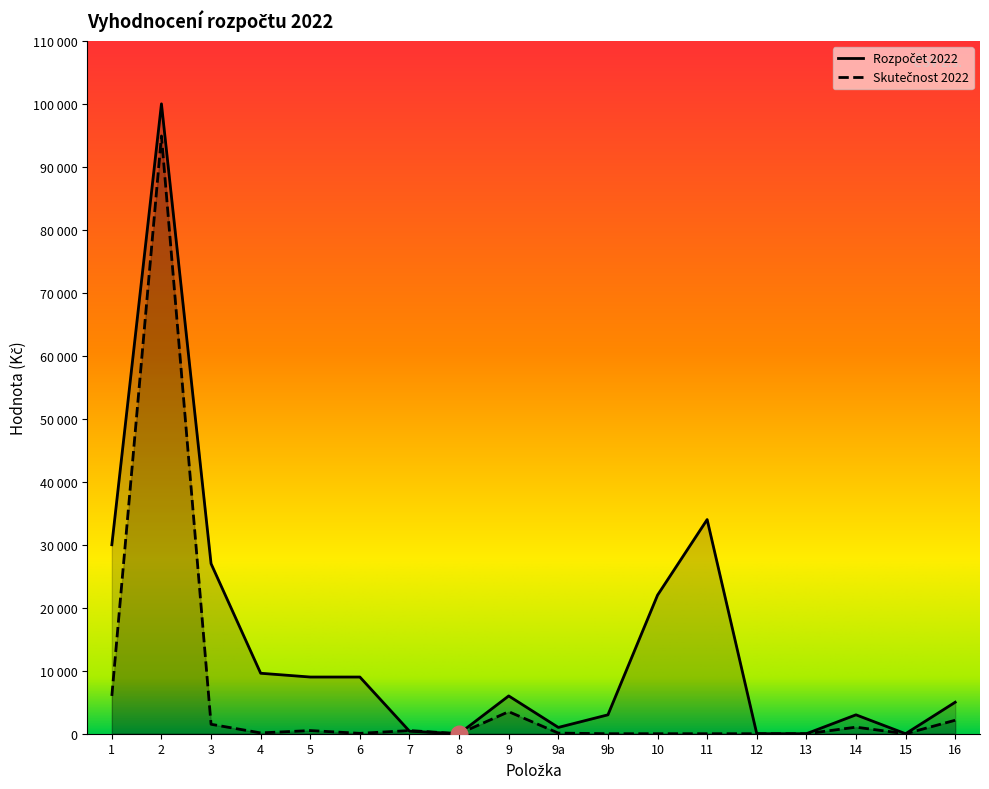

Between 6 and 14, which series saw the biggest shift?

Rozpočet 2022